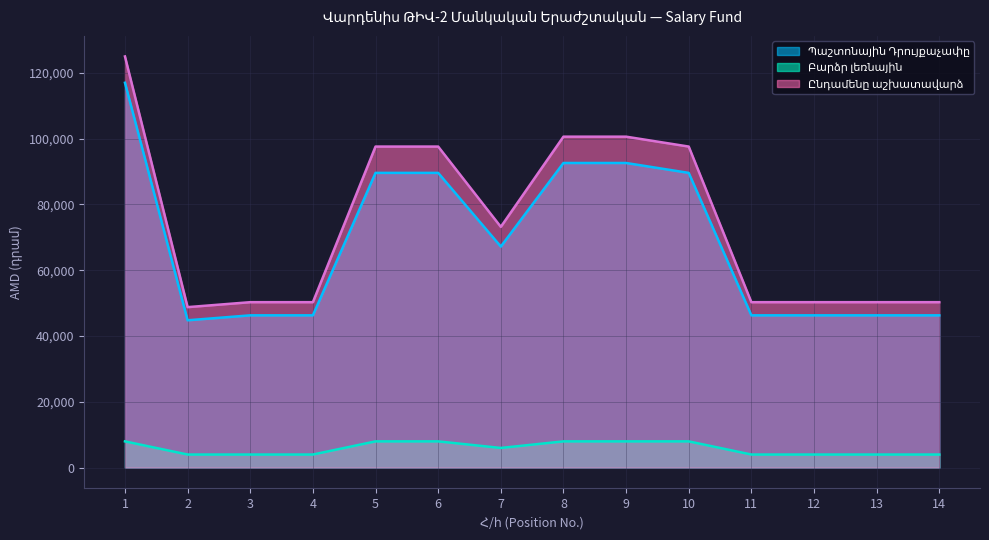

At which category is the sum across all series the highest?

1